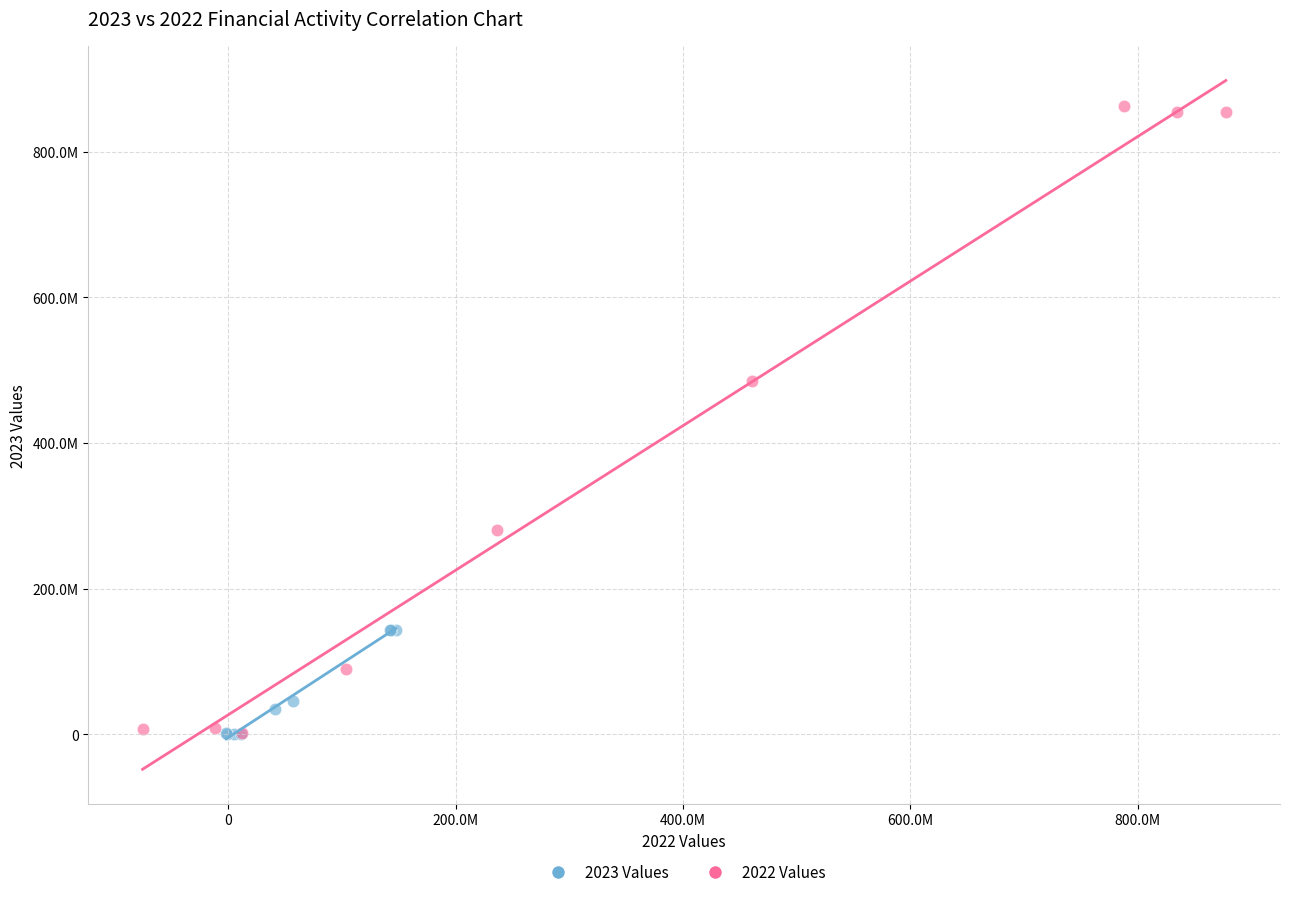

What are all the series names shown in the legend?

2023 Values, 2022 Values